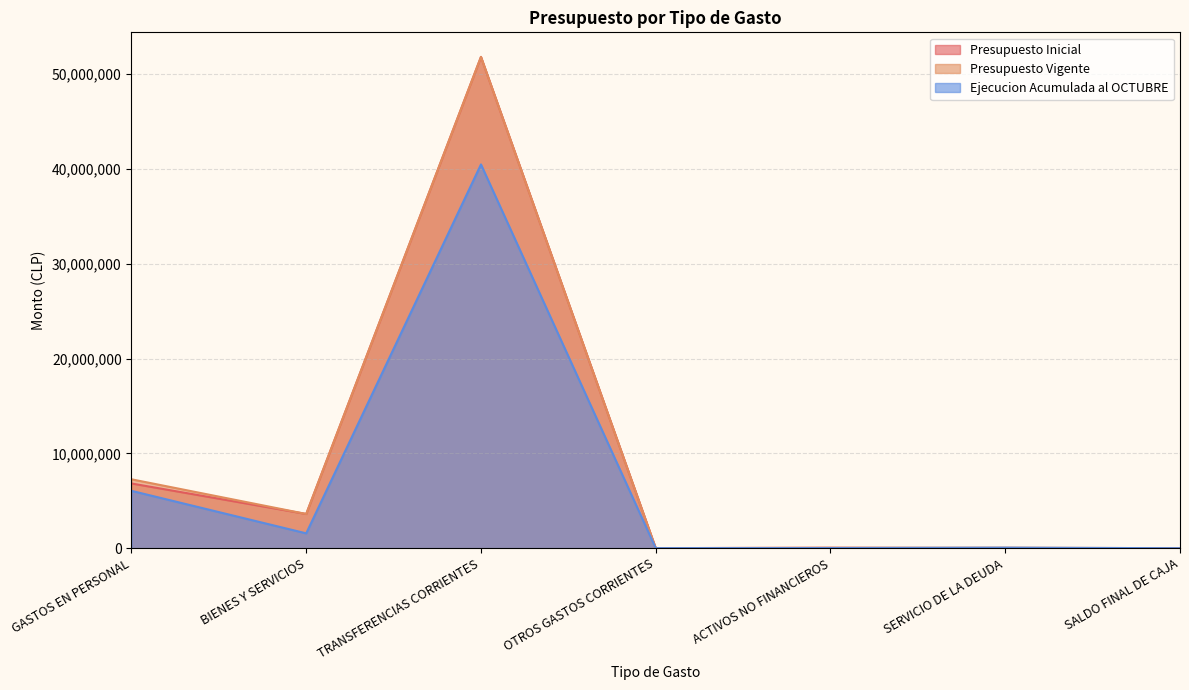

What position from the left is SERVICIO DE LA DEUDA?

6